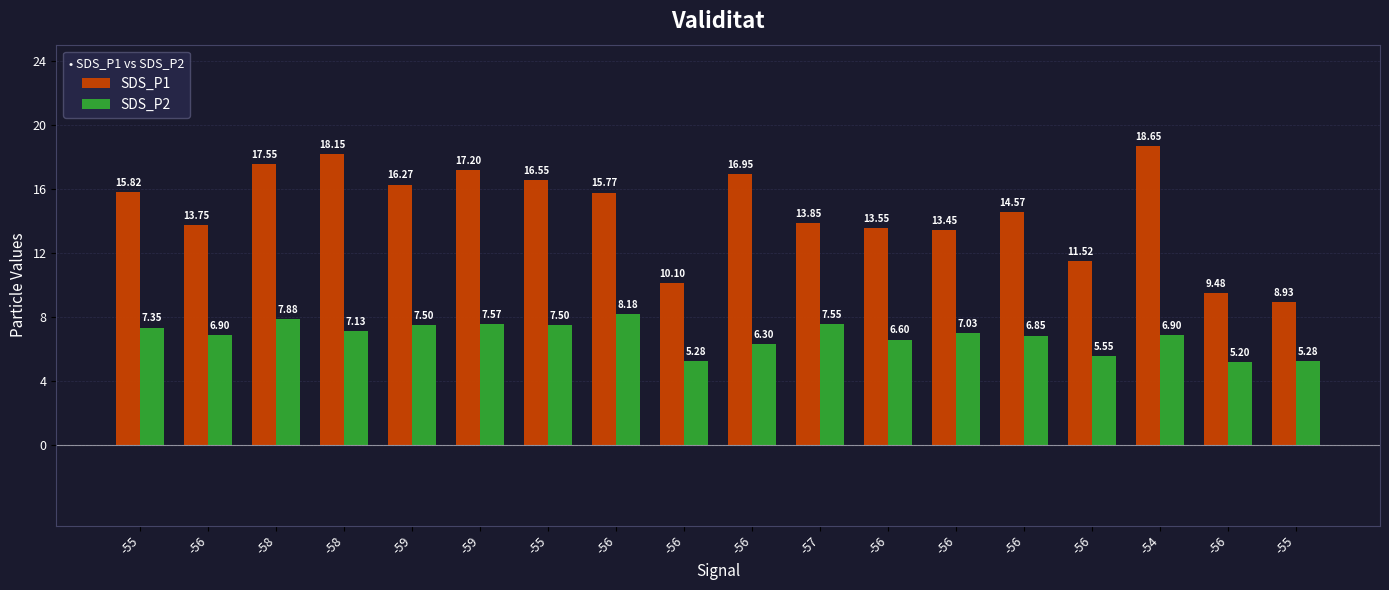

What is the difference between the maximum and minimum values in the SDS_P2 series?

3.0